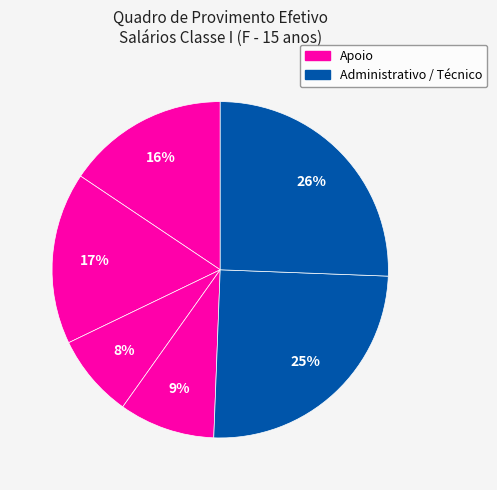

To the nearest percent, what is the difference between the largest and smallest slice percentages?

18%